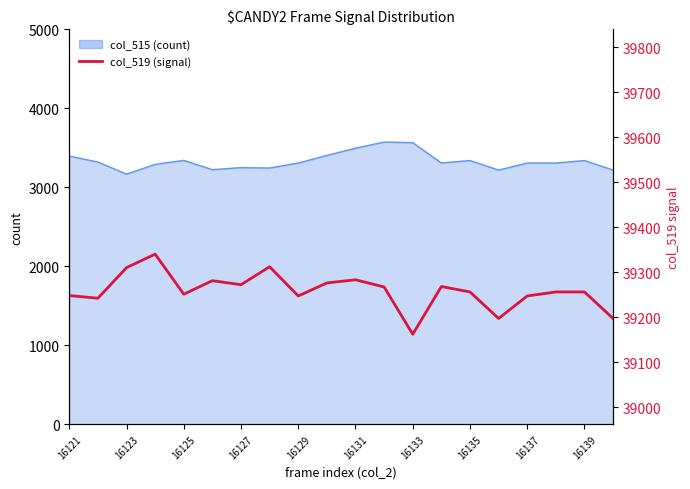

How many lines are shown in the chart?

1